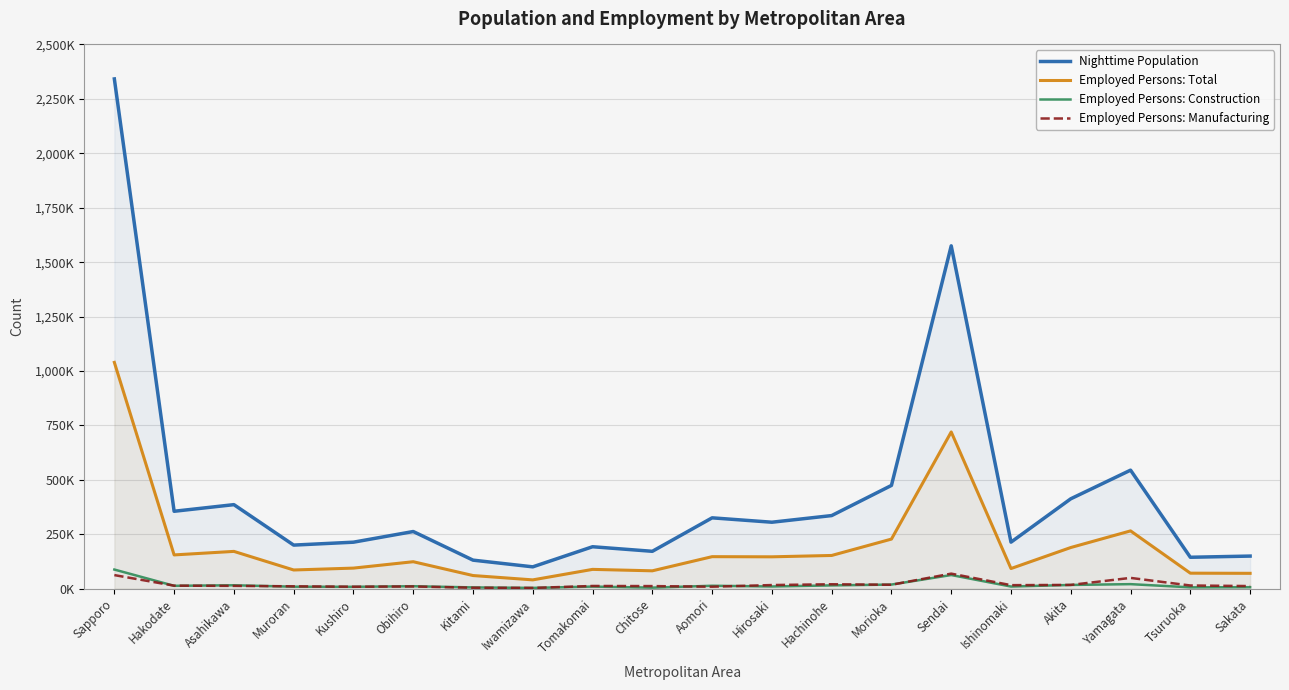

Reading left to right, what are all the values shown in this chart?

Nighttime Population: Sapporo=2341599	Hakodate=355622	Asahikawa=386048	Muroran=200231	Kushiro=213616	Obihiro=262600	Kitami=131124	Iwamizawa=100366	Tomakomai=192696	Chitose=171714	Aomori=325458	Hirosaki=305342	Hachinohe=335854	Morioka=474395	Sendai=1574942	Ishinomaki=213780	Akita=412968	Yamagata=544518	Tsuruoka=144354	Sakata=149789
Employed Persons: Total: Sapporo=1039558	Hakodate=155136	Asahikawa=171330	Muroran=85922	Kushiro=94546	Obihiro=123898	Kitami=60429	Iwamizawa=40459	Tomakomai=88697	Chitose=82113	Aomori=147082	Hirosaki=146393	Hachinohe=152620	Morioka=227860	Sendai=720002	Ishinomaki=92573	Akita=189127	Yamagata=265515	Tsuruoka=71269	Sakata=70595
Employed Persons: Construction: Sapporo=87930	Hakodate=13217	Asahikawa=15679	Muroran=9152	Kushiro=8648	Obihiro=11267	Kitami=5842	Iwamizawa=3679	Tomakomai=9657	Chitose=4817	Aomori=13409	Hirosaki=10163	Hachinohe=15066	Morioka=18895	Sendai=62764	Ishinomaki=9863	Akita=17162	Yamagata=20840	Tsuruoka=6221	Sakata=6802
Employed Persons: Manufacturing: Sapporo=62432	Hakodate=13885	Asahikawa=12931	Muroran=10856	Kushiro=9027	Obihiro=10135	Kitami=4418	Iwamizawa=3423	Tomakomai=12454	Chitose=11920	Aomori=9032	Hirosaki=16692	Hachinohe=20383	Morioka=18013	Sendai=69138	Ishinomaki=16194	Akita=17336	Yamagata=49545	Tsuruoka=14646	Sakata=12047